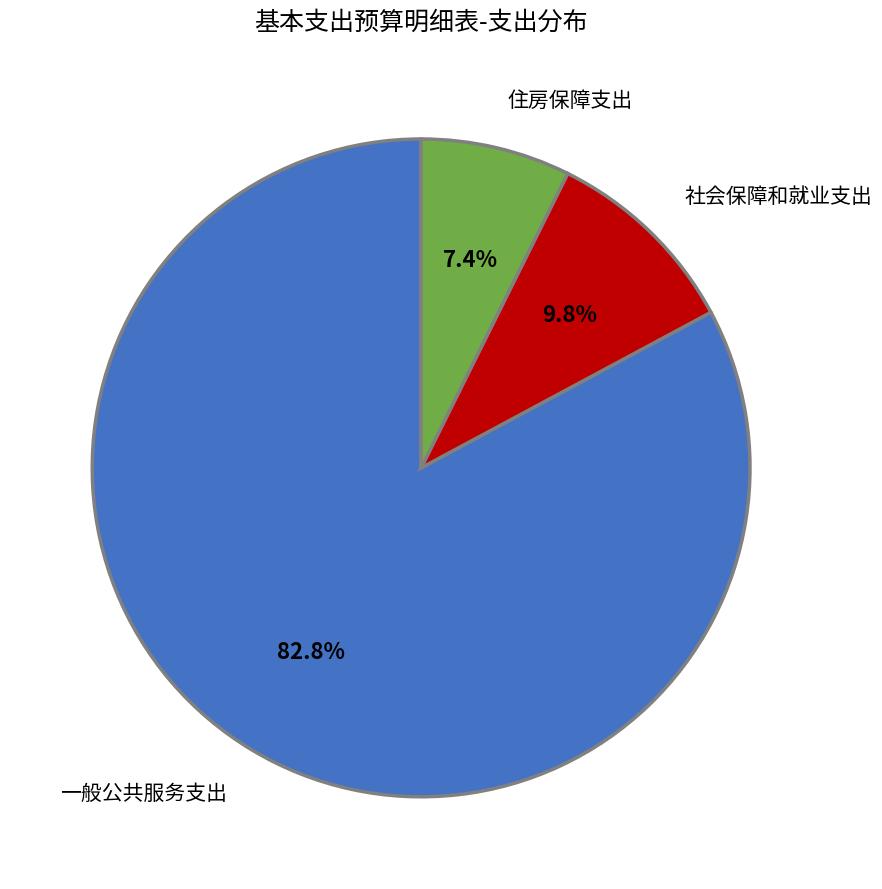

To the nearest percent, what is the difference between the 住房保障支出 and 社会保障和就业支出 slice percentages?

2%